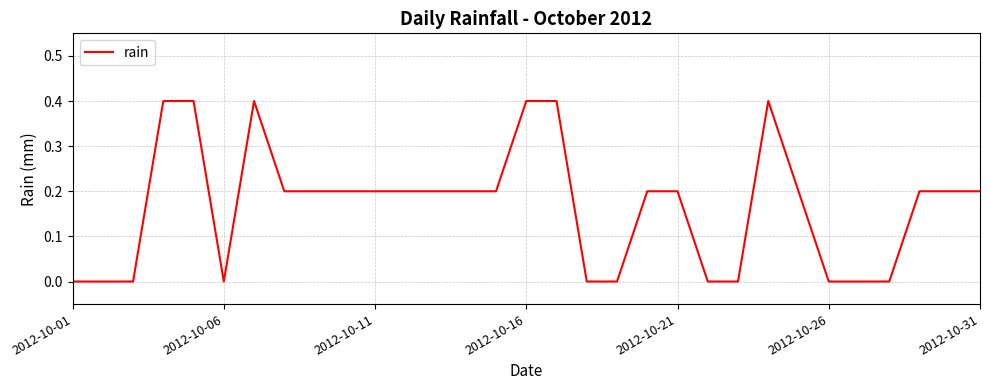

What is the difference between the maximum and minimum values?

0.4